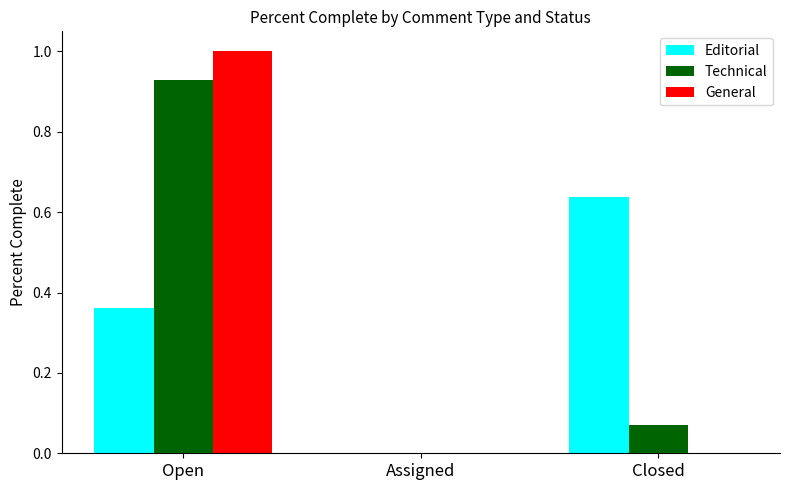

Which series has the largest range (max minus min)?

General